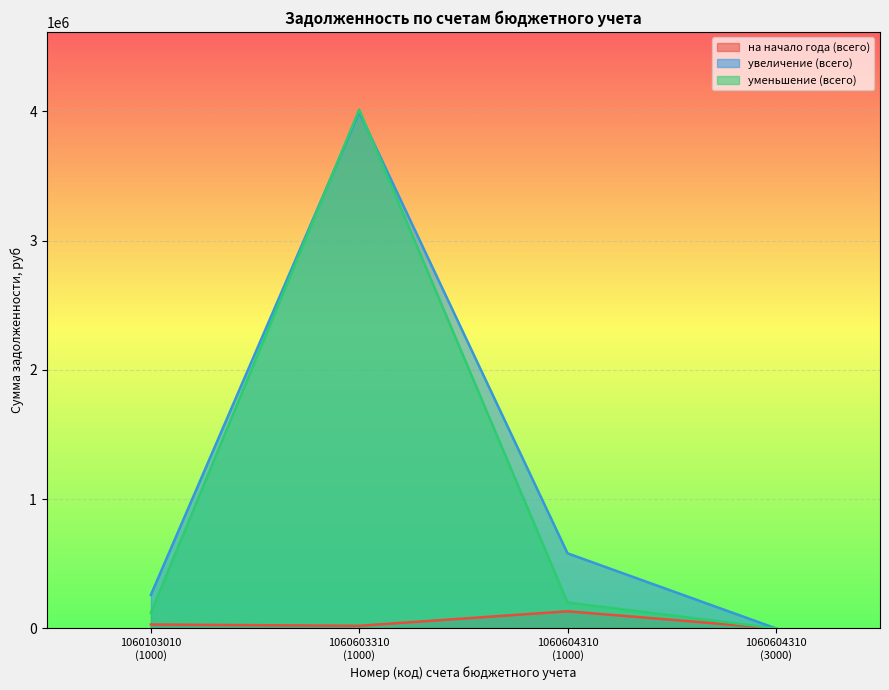

After their last crossing, which series has the higher values: увеличение (всего) or уменьшение (всего)?

увеличение (всего)